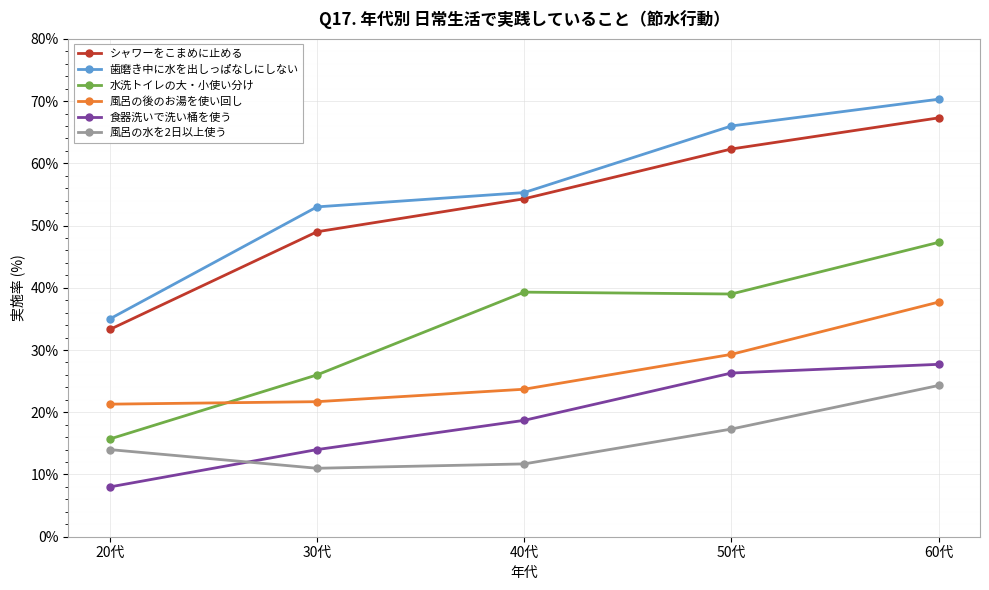

How many lines are shown in the chart?

6